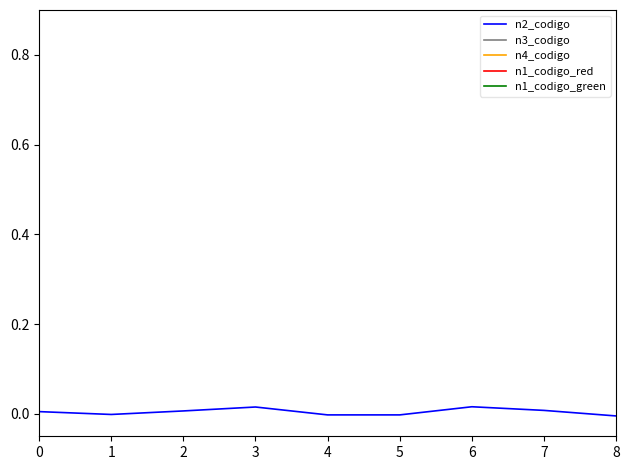

Is the value of n1_codigo_red at 5 greater than the value of n4_codigo at 7?

No